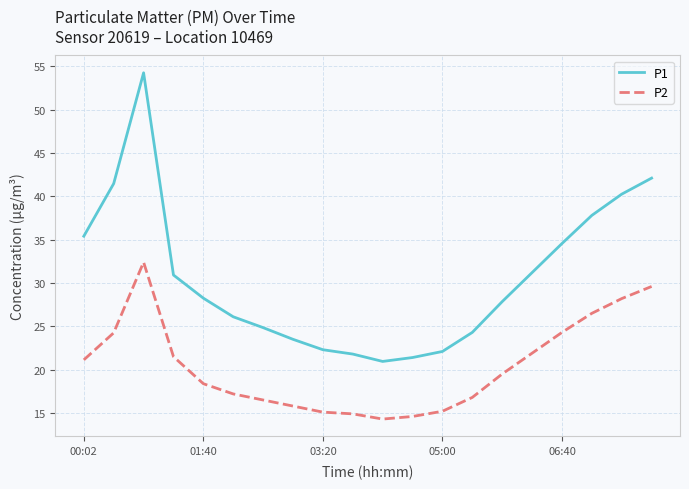

What is the smallest value displayed?

14.3